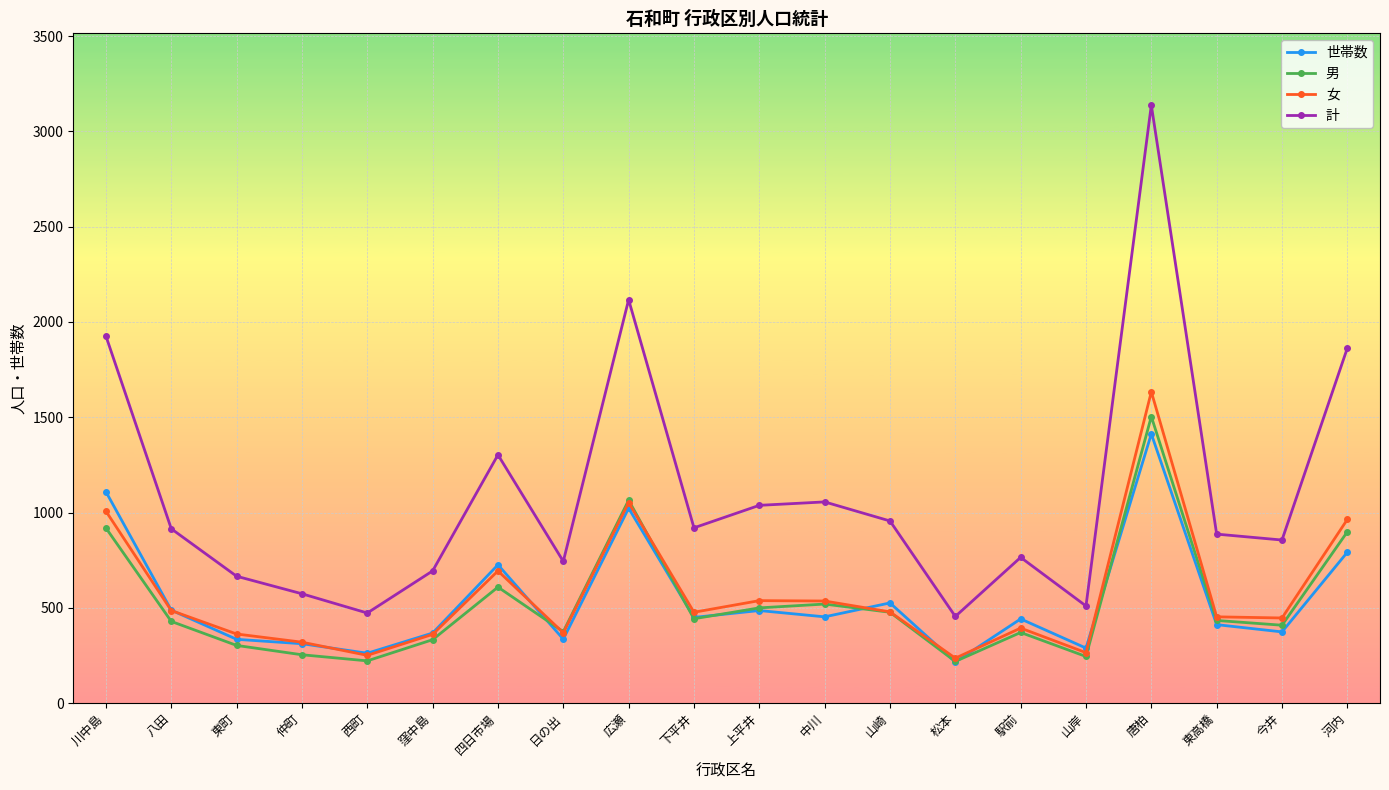

The 男 series shows 500 at 上平井. True or false?

True